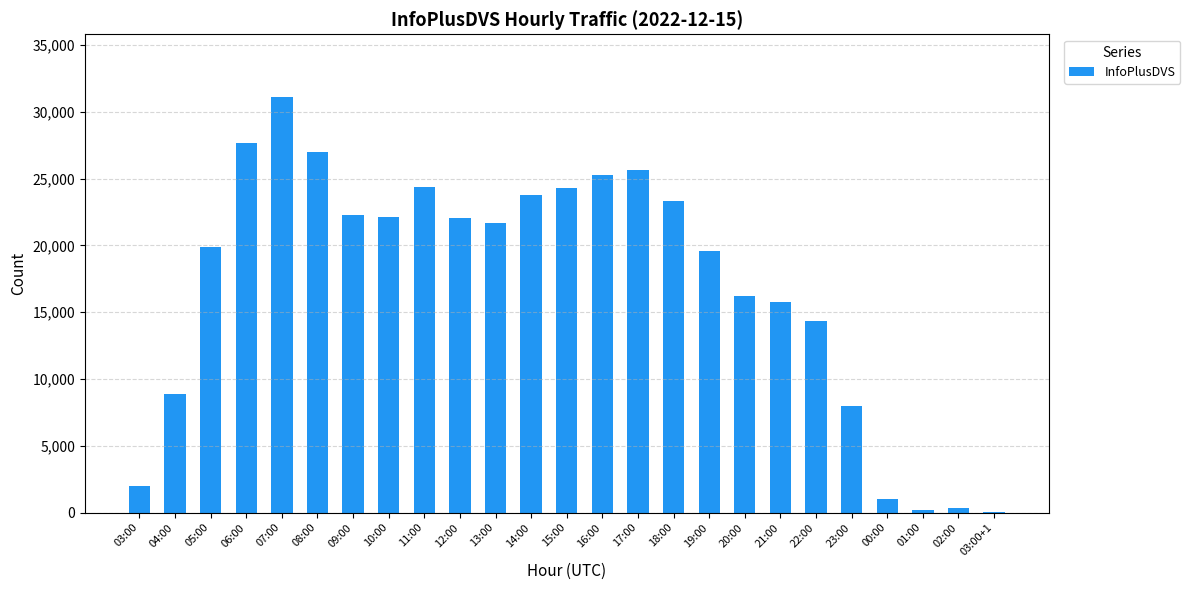

Between 06:00 and 15:00, which is larger?

06:00